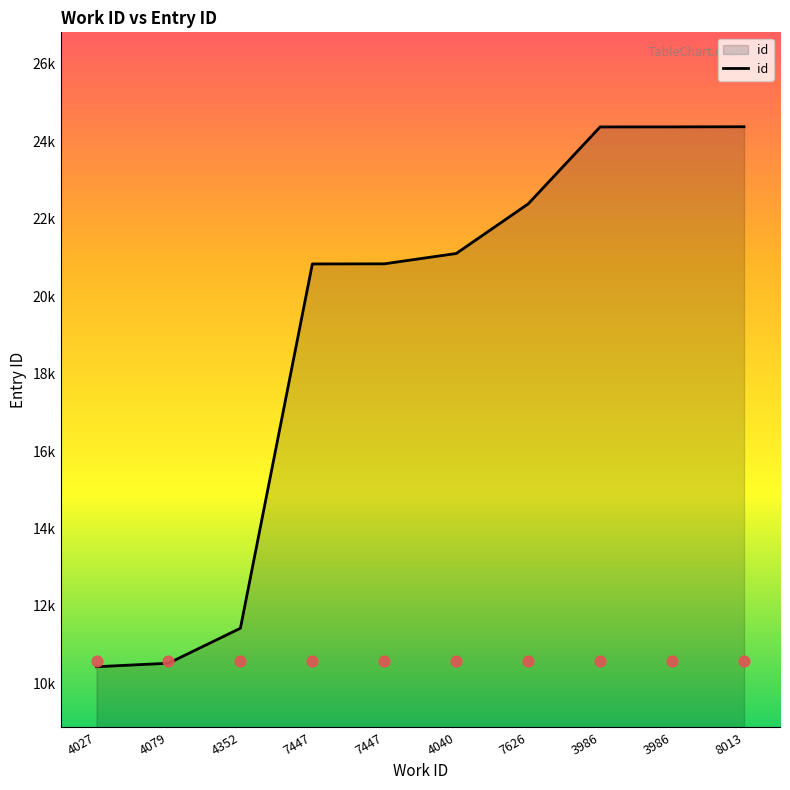

Approximately how many times larger is the value at 7447 compared to 7626?

0.9